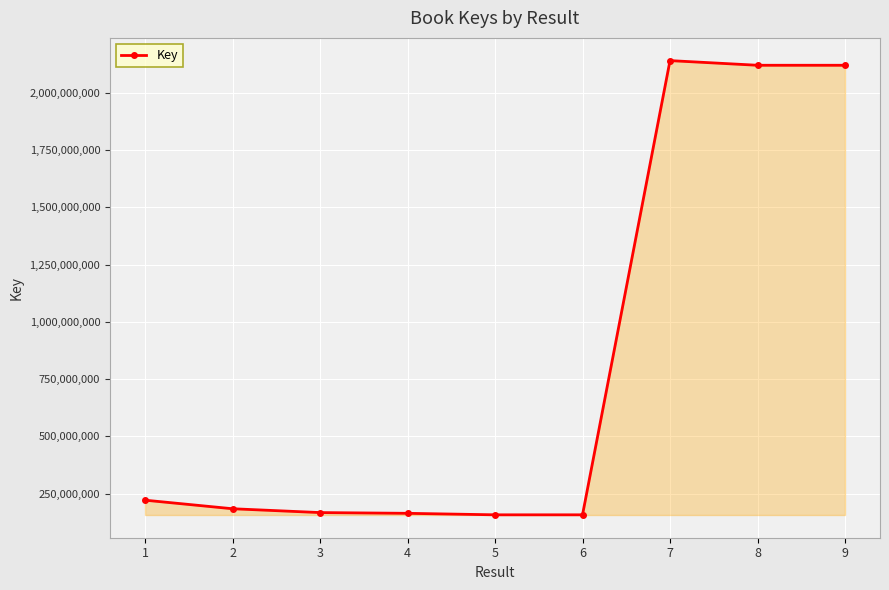

What is the value of the 9th point from the left?

2120399569